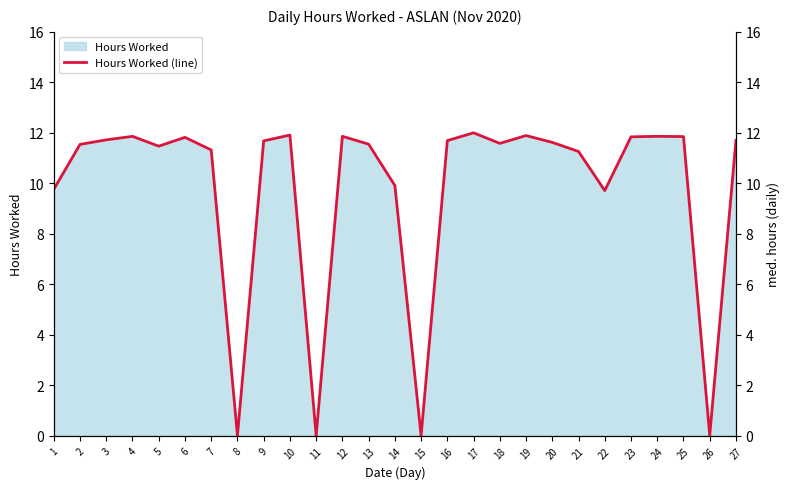

At which category does the data reach its first local peak?

4